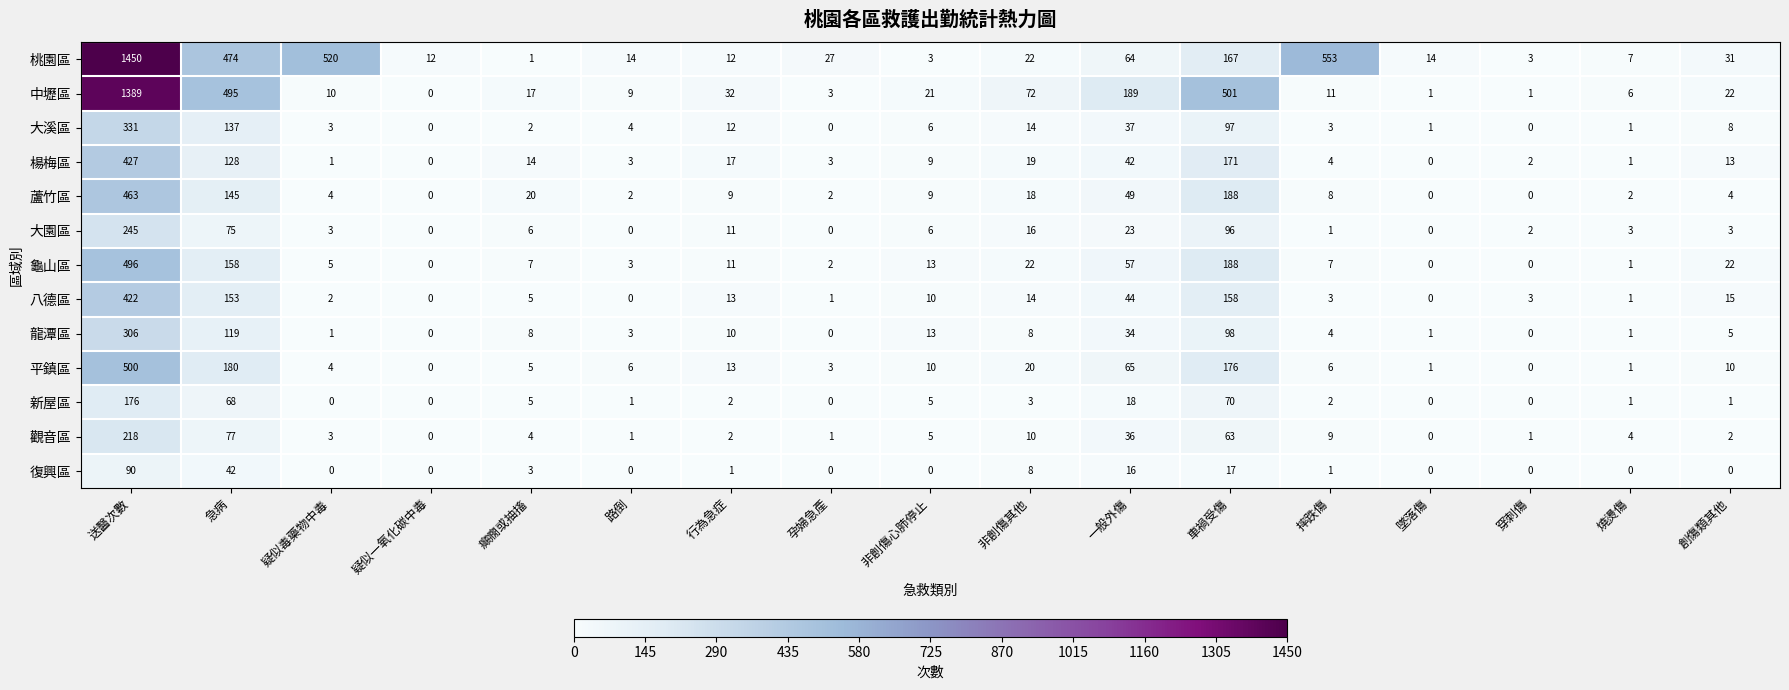

At which label does 八德區 first exceed 5?

送醫次數